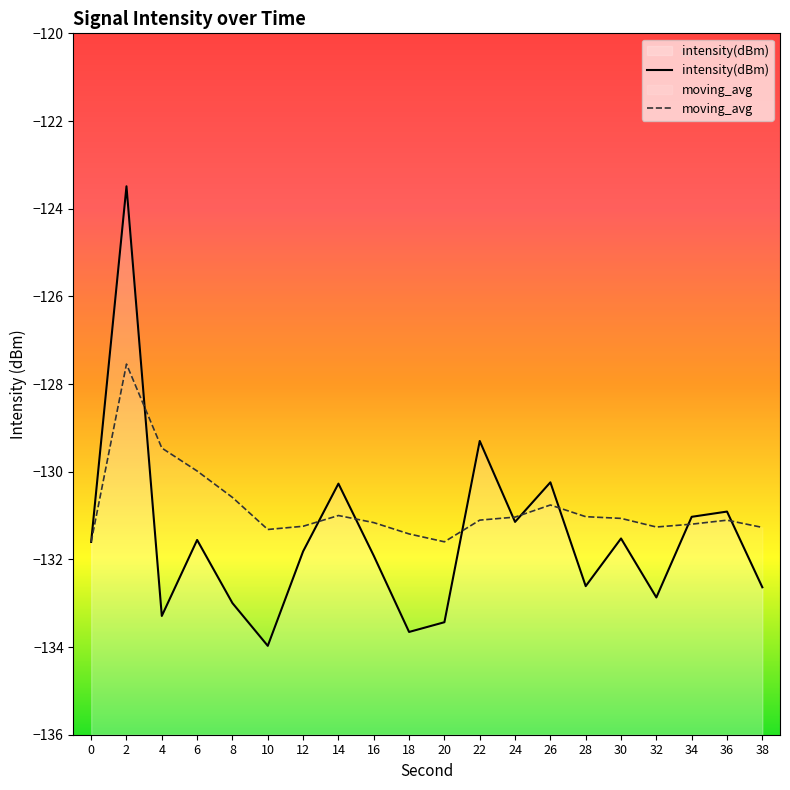

Which series has the widest spread of values?

intensity(dBm)